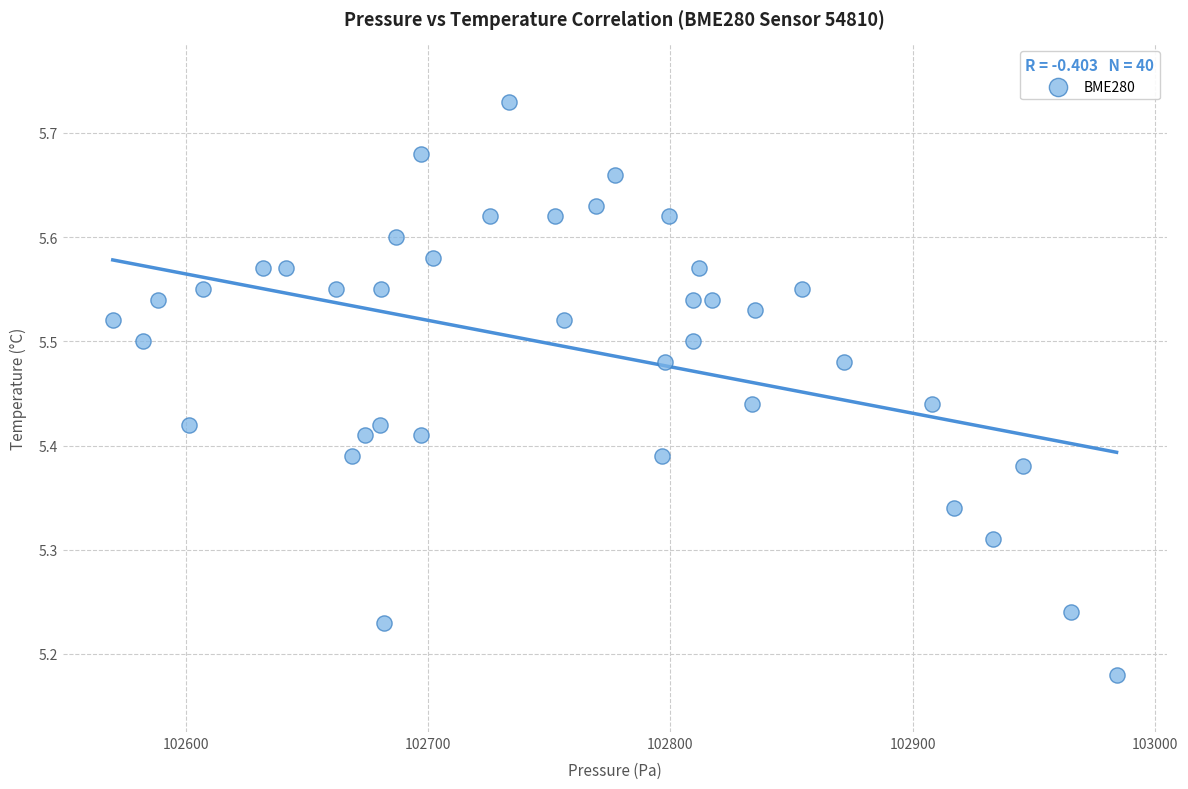

What is the range of X values (max minus min)?

414.4